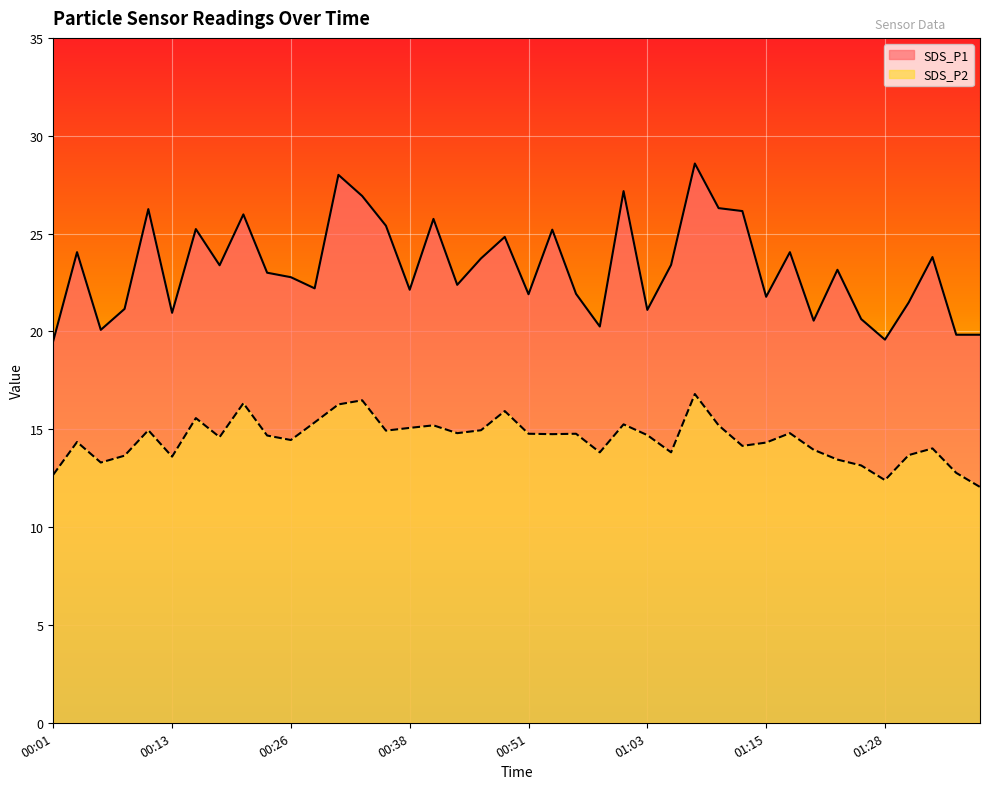

The SDS_P1 series shows 26.2 at 00:11. True or false?

True